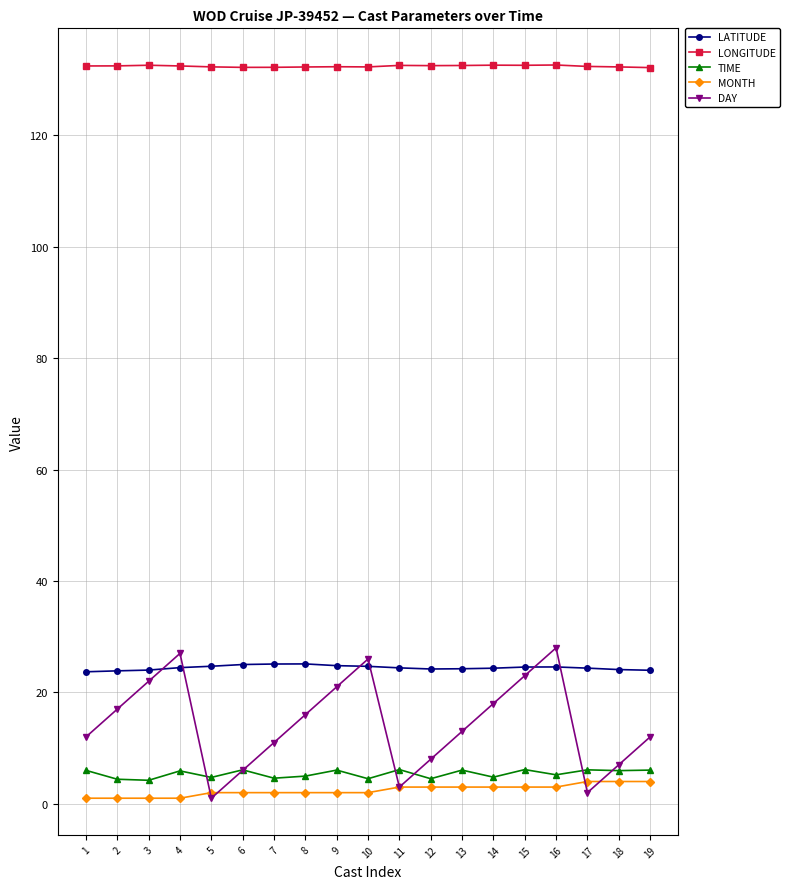

List the series in order of their peak value, lowest first.

MONTH, TIME, LATITUDE, DAY, LONGITUDE